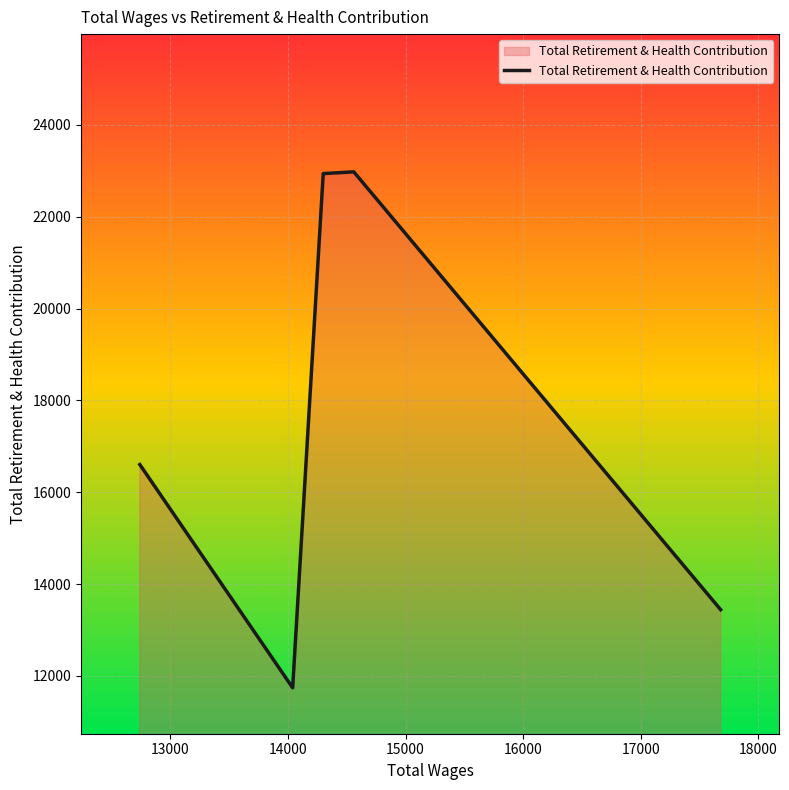

What is the difference between the maximum and minimum values?

11238